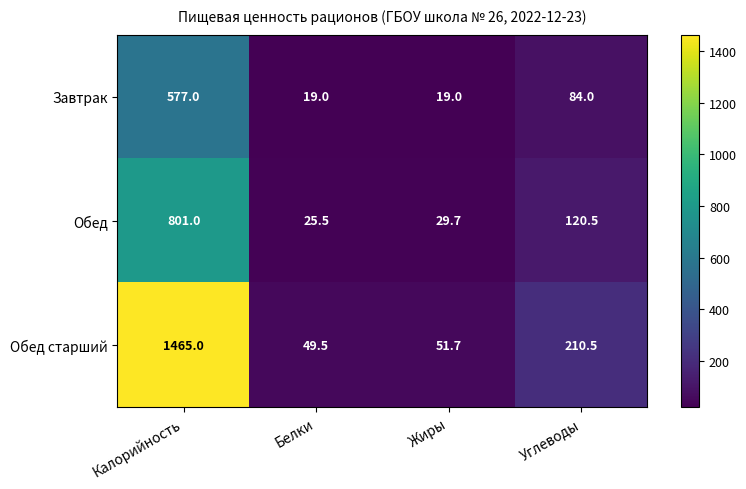

Which label corresponds to the largest value in the chart?

Калорийность